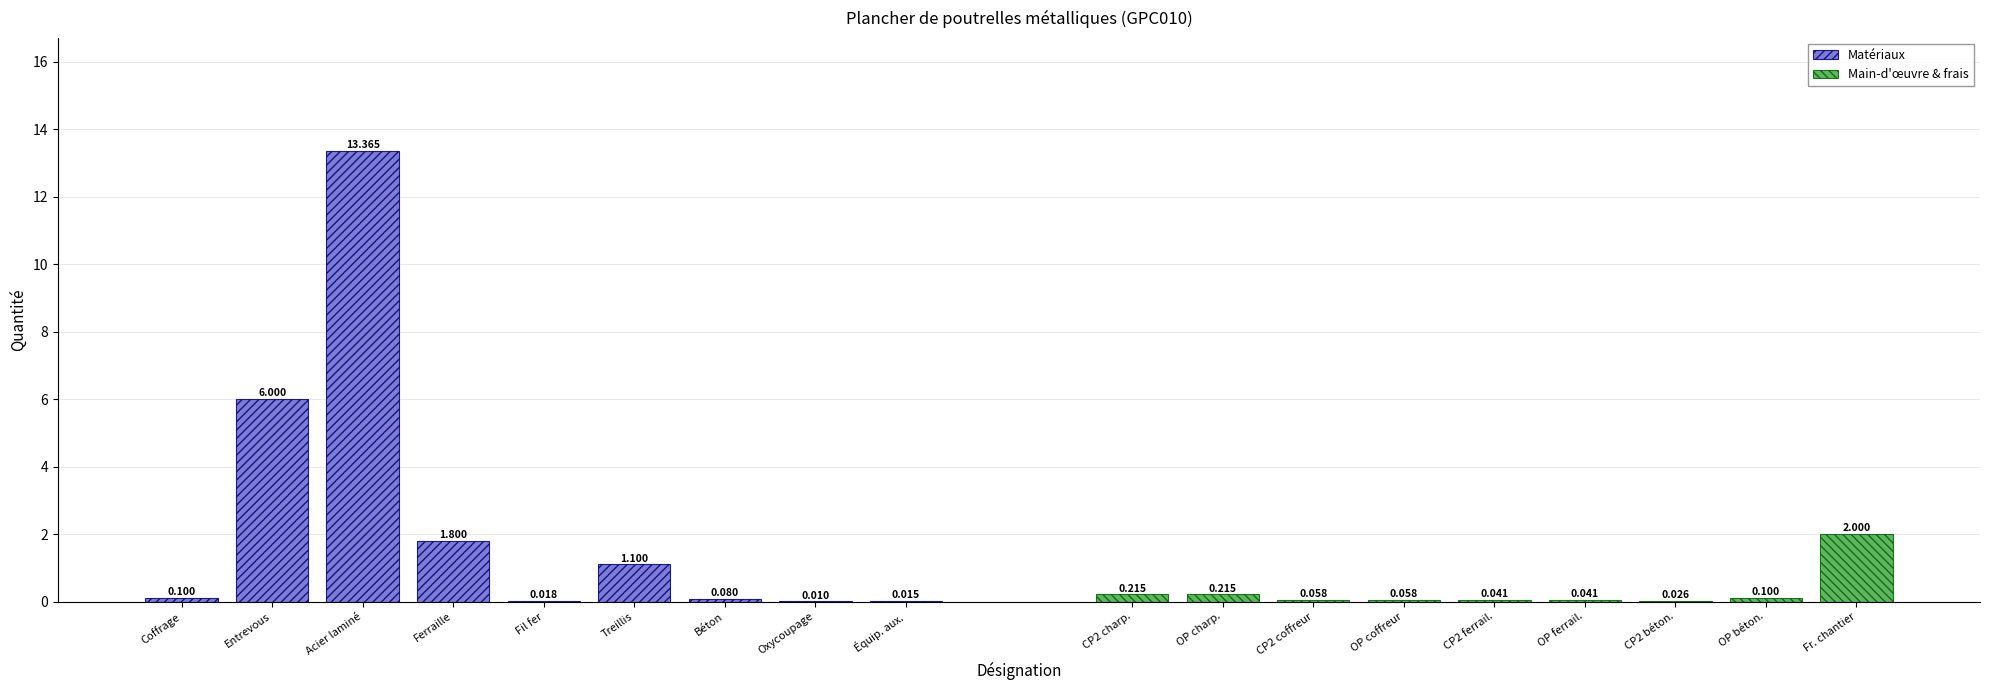

Which label corresponds to the smallest value in the chart?

Oxycoupage